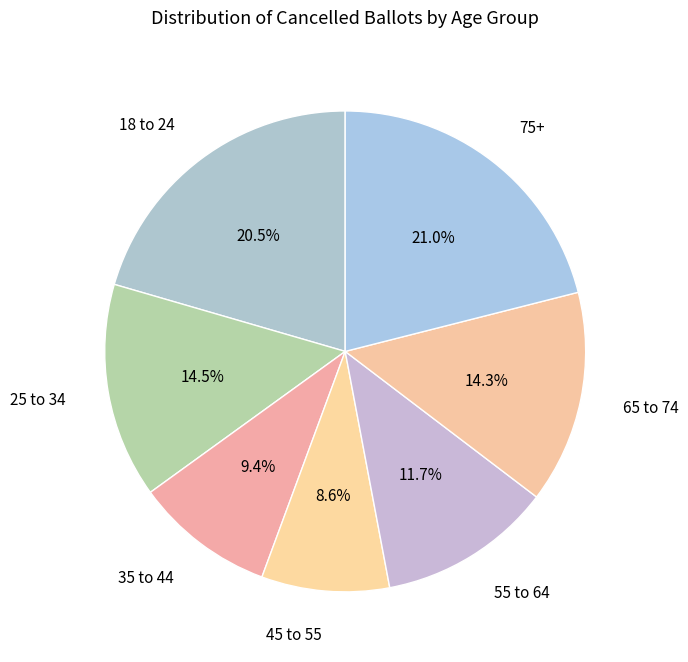

How many segments does this pie chart have?

7